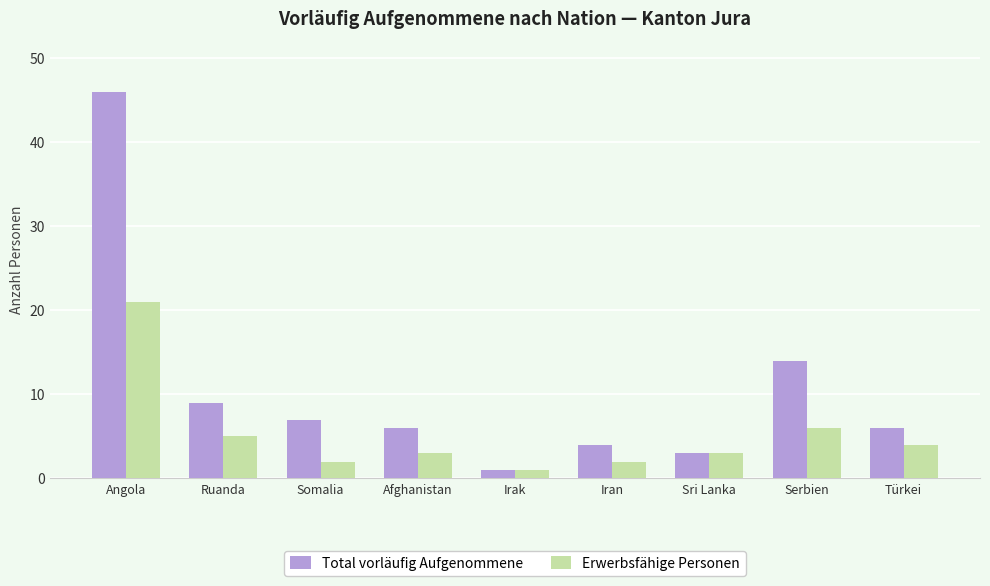

At which category is the sum across all series the highest?

Angola